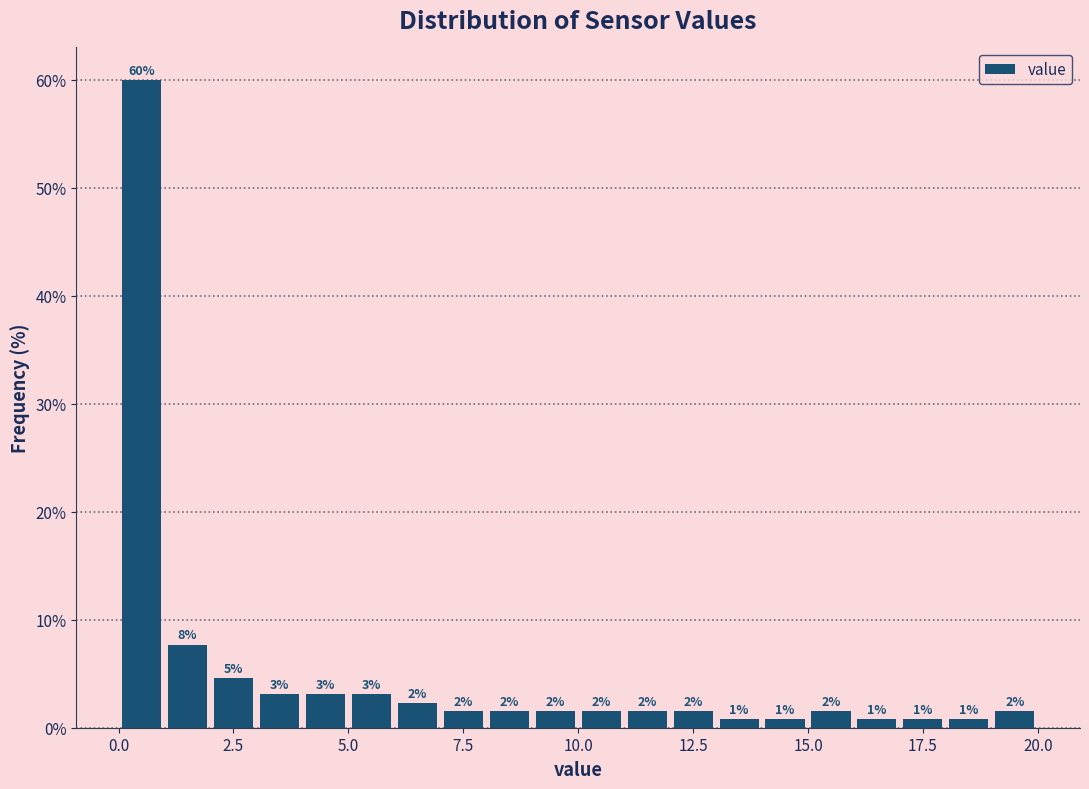

Read against the x-axis, roughly where is the centre of the tallest bar?

0.5